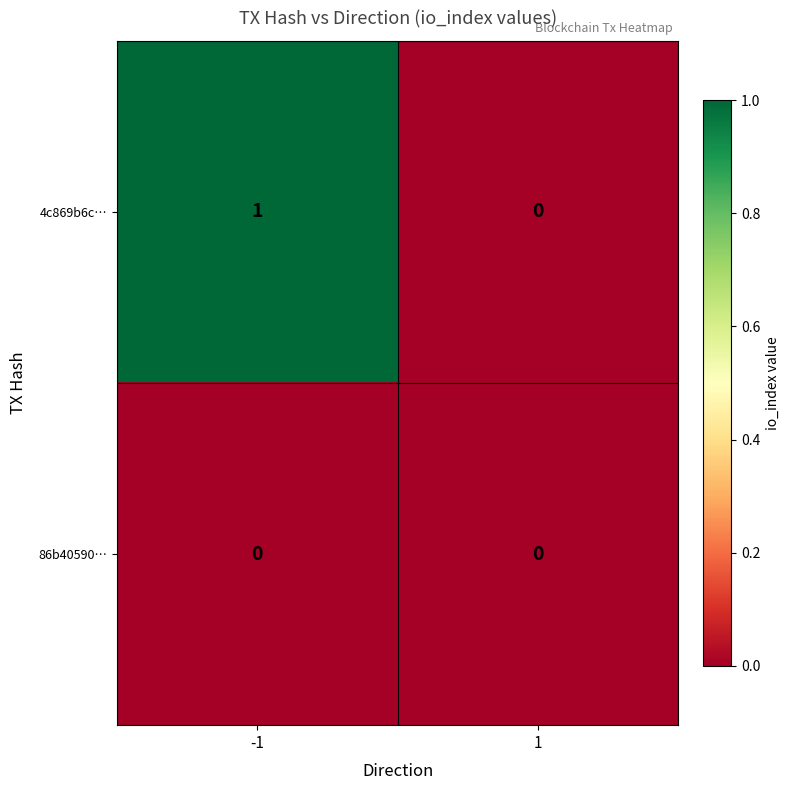

At -1, list the series in order from largest to smallest.

4c869b6c…, 86b40590…